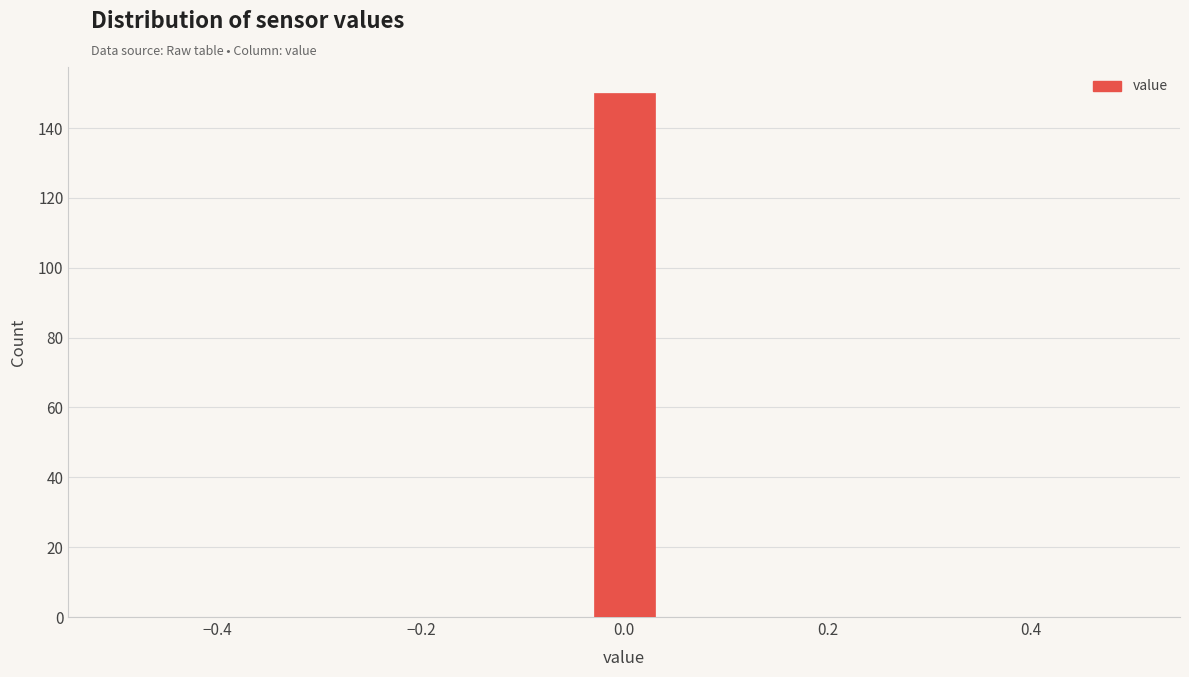

Read against the x-axis, roughly where is the centre of the tallest bar?

0.00